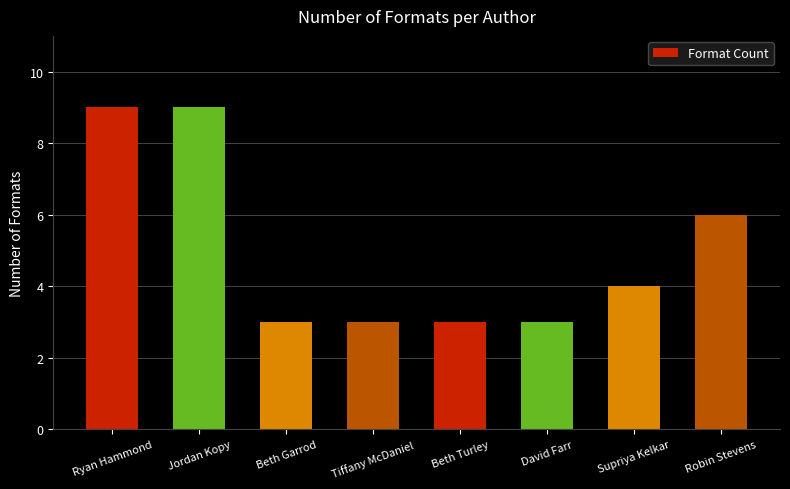

What is the ratio of the value at David Farr to the value at Tiffany McDaniel?

1.0